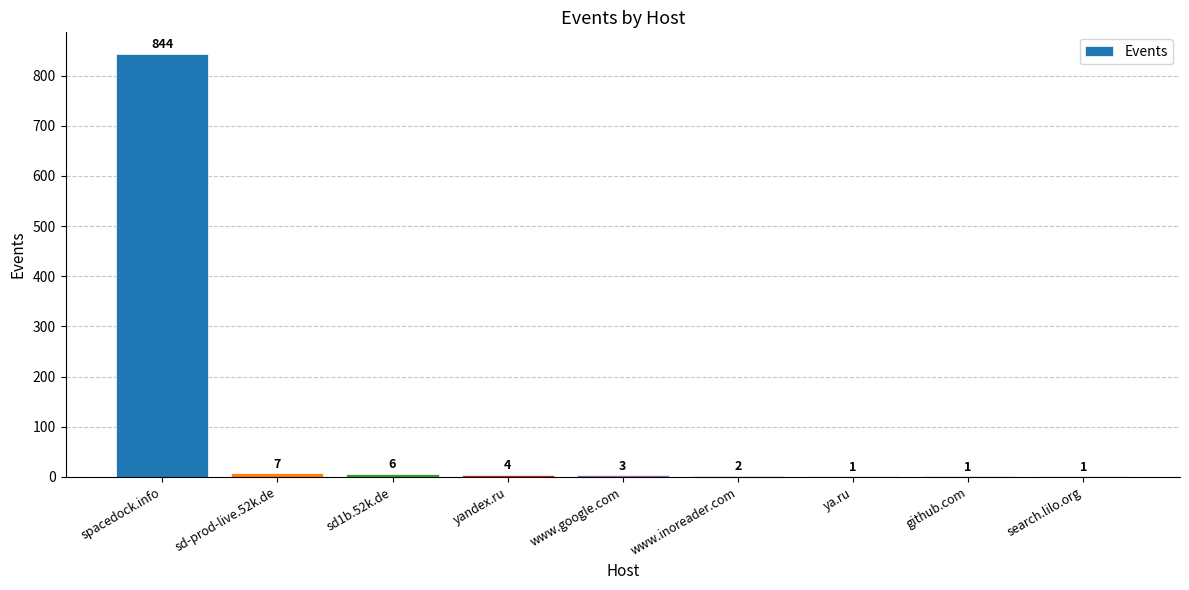

Which has a higher value, ya.ru or www.inoreader.com?

www.inoreader.com